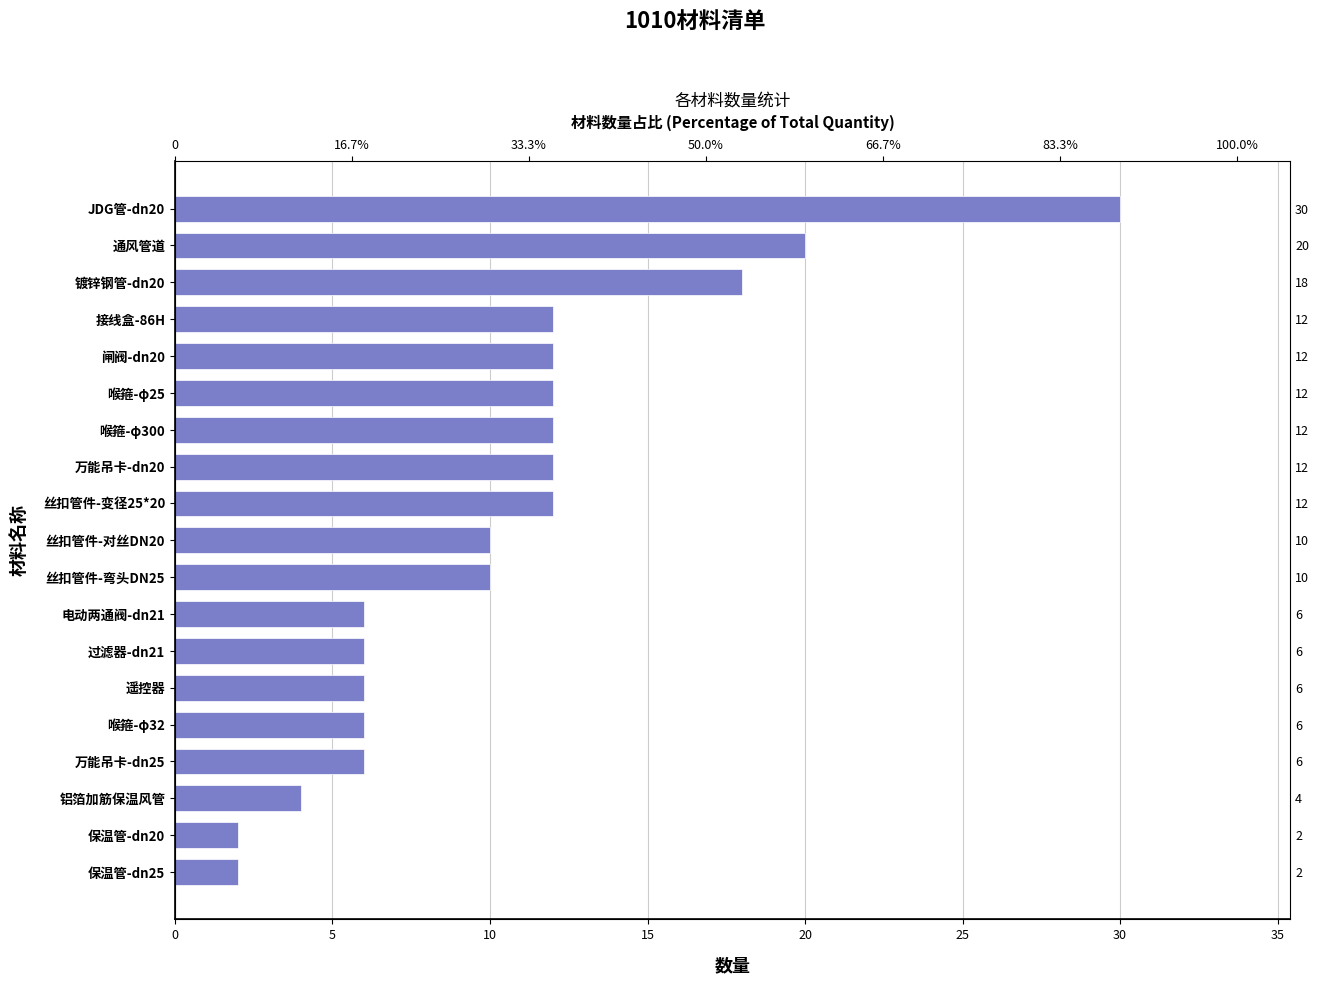

Reading left to right, list all the values displayed in this chart.

2	2	4	6	6	6	6	6	10	10	12	12	12	12	12	12	18	20	30